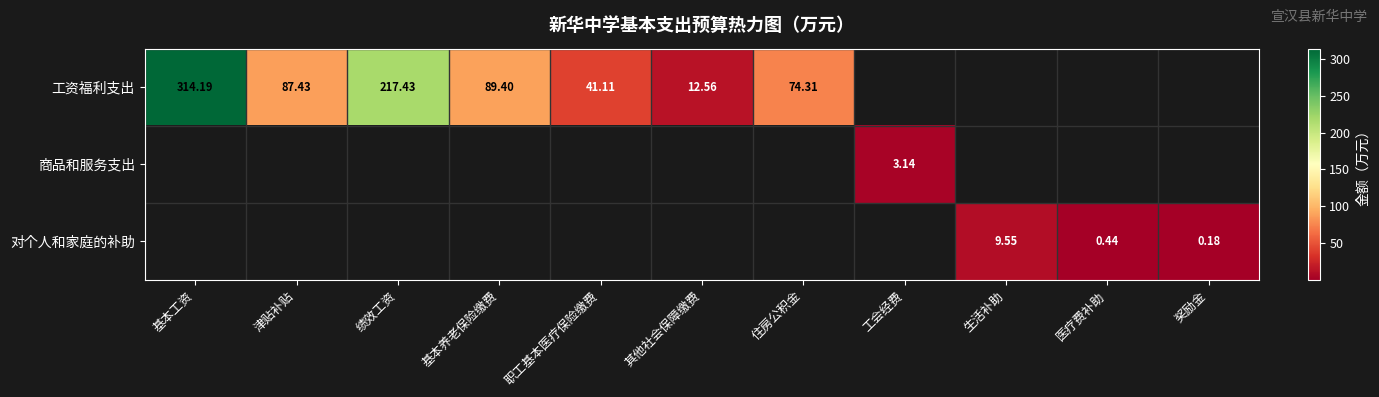

True or false: 对个人和家庭的补助 has a value of 0.3 at 医疗费补助.

False